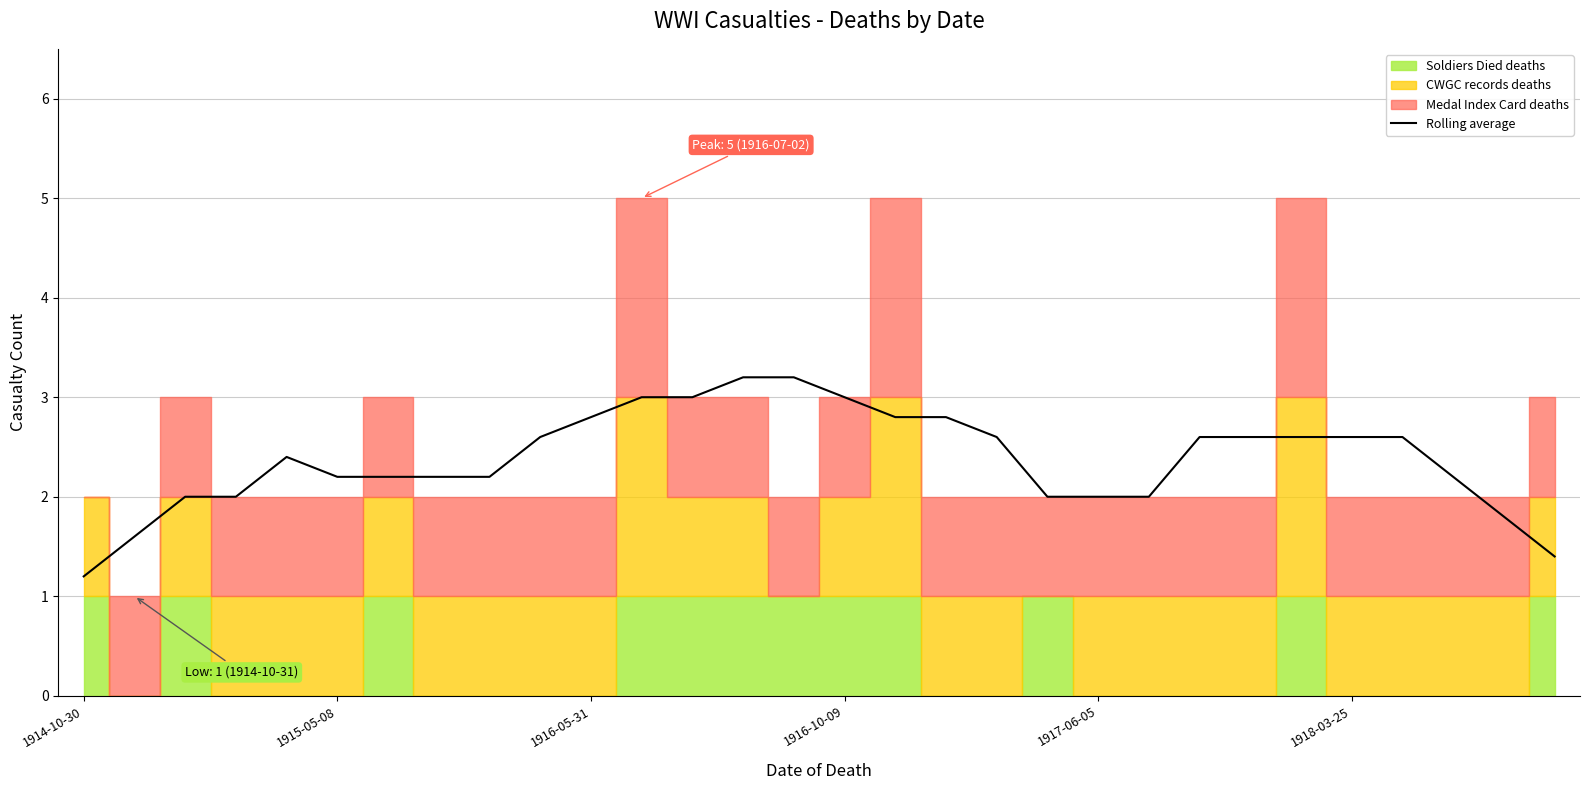

At which category does the chart reach its minimum across all series?

1914-10-30